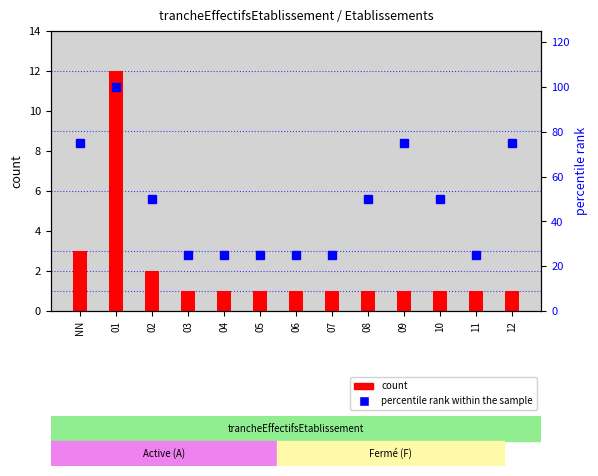

List the series in order of their peak value, highest first.

percentile rank within the sample, count